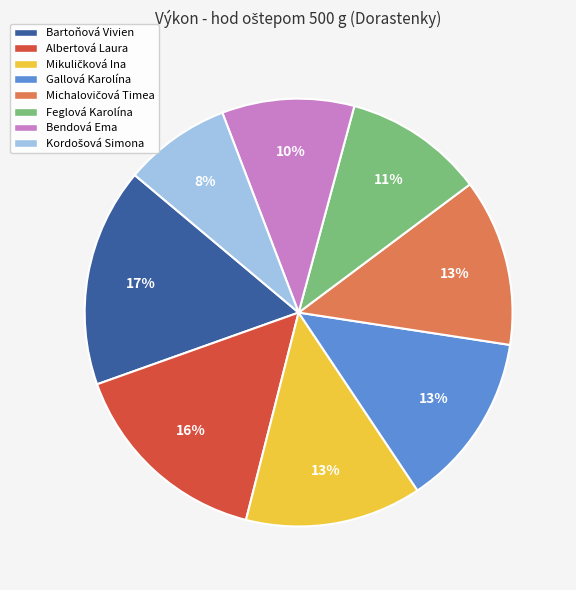

Is the sum of Albertová Laura and Gallová Karolína greater than half?

No